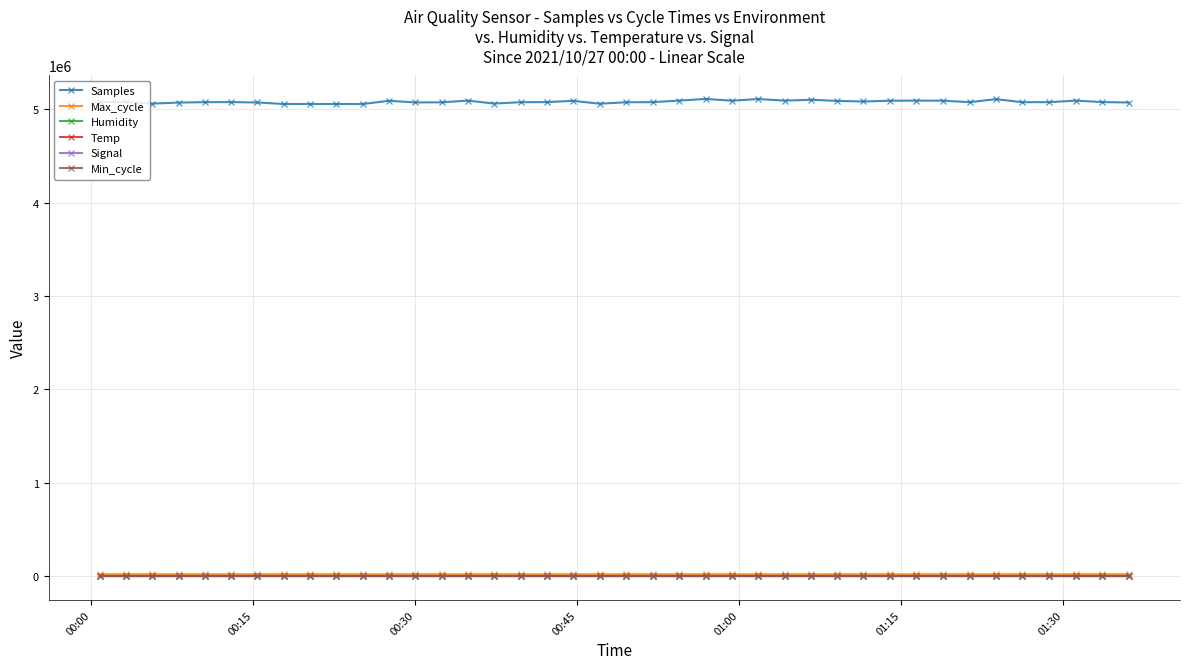

True or false: Max_cycle has more than 1 points higher than both neighbors.

True